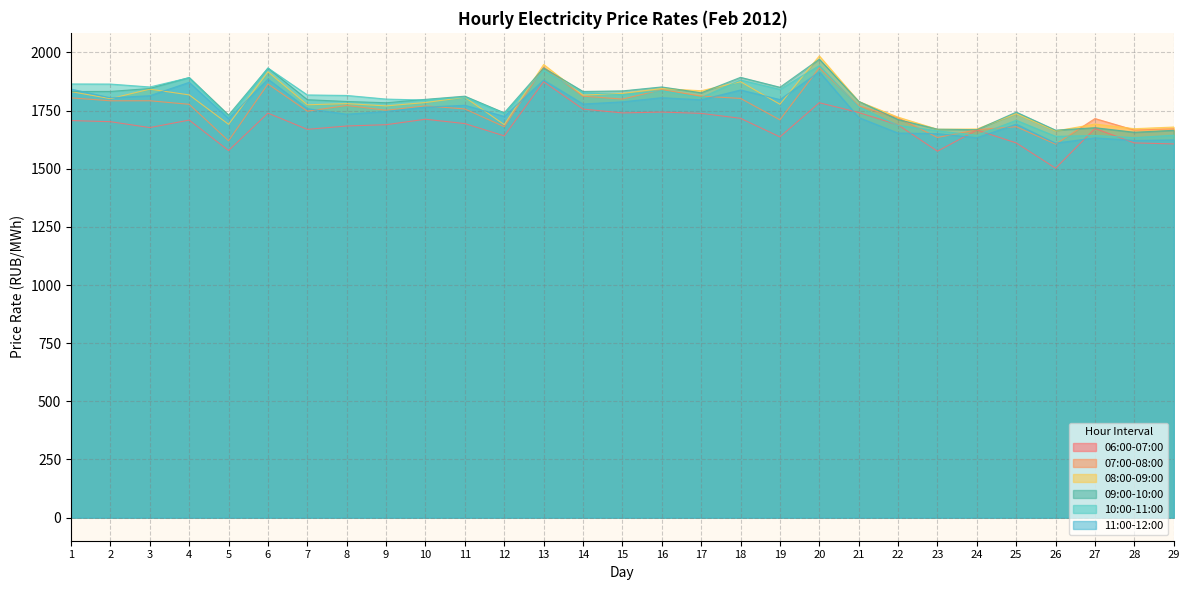

Which series changed the most between 14 and 19?

06:00-07:00